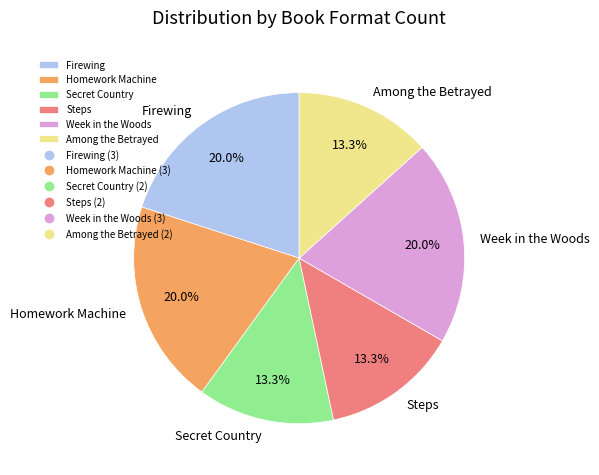

To the nearest percent, what is the difference between the largest and smallest slice percentages?

7%